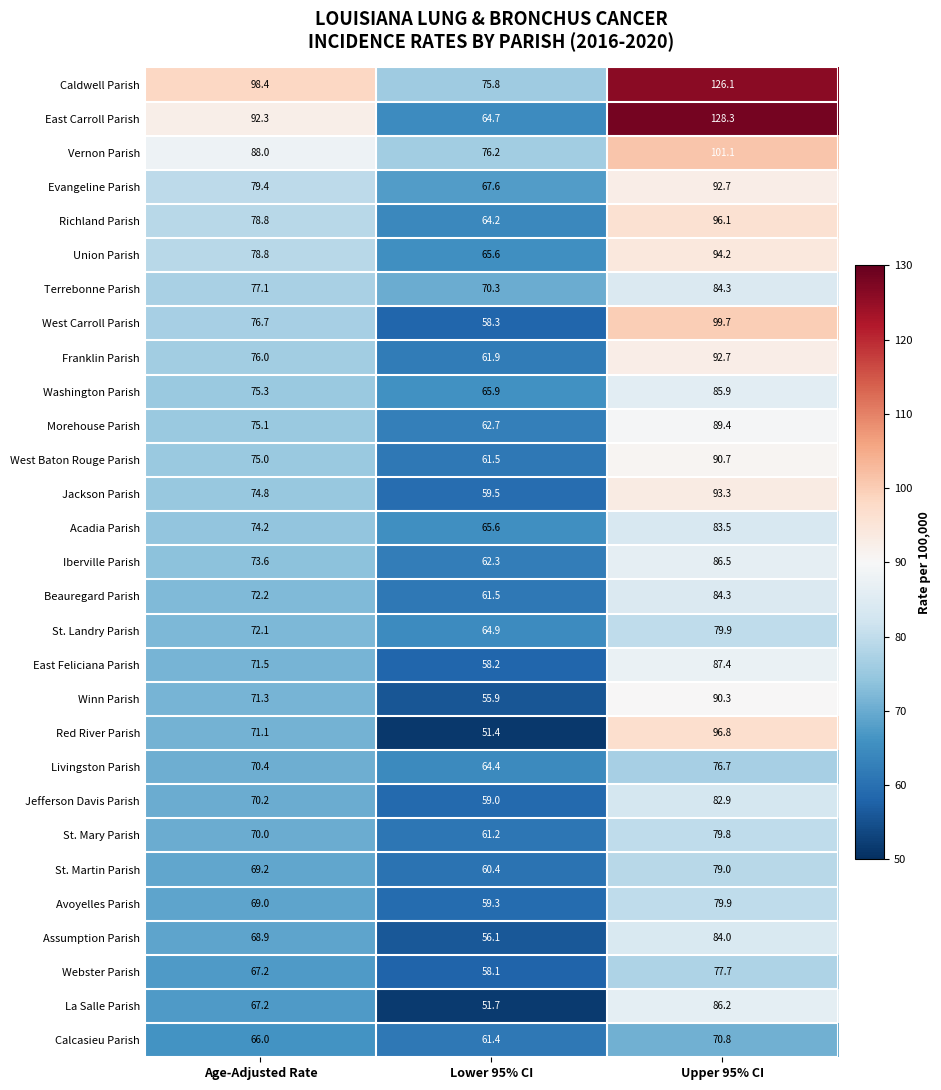

The value of East Feliciana Parish at Lower 95% CI is 77.0. True or false?

False